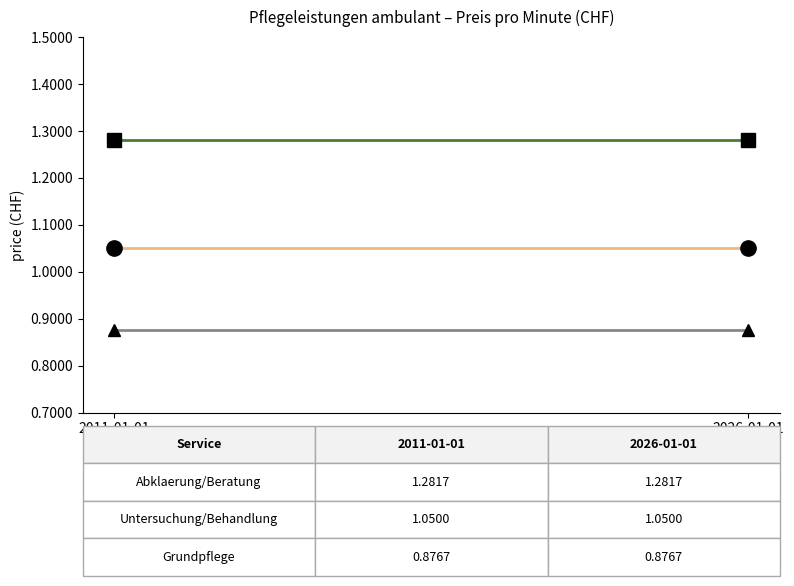

What is the difference between the highest and lowest values at 2011-01-01?

0.4